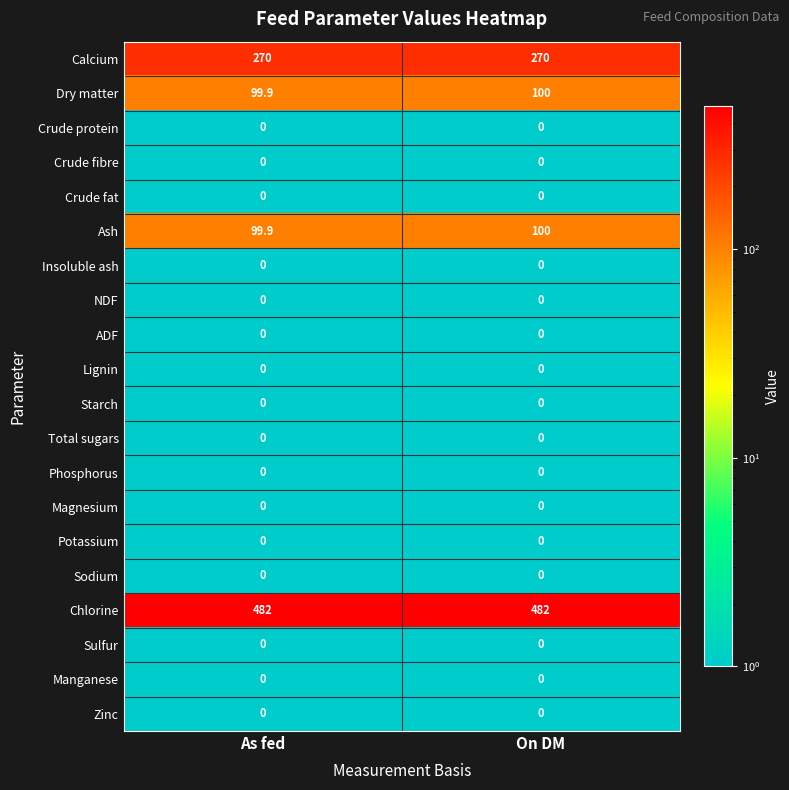

What is the smallest value displayed?

0.0